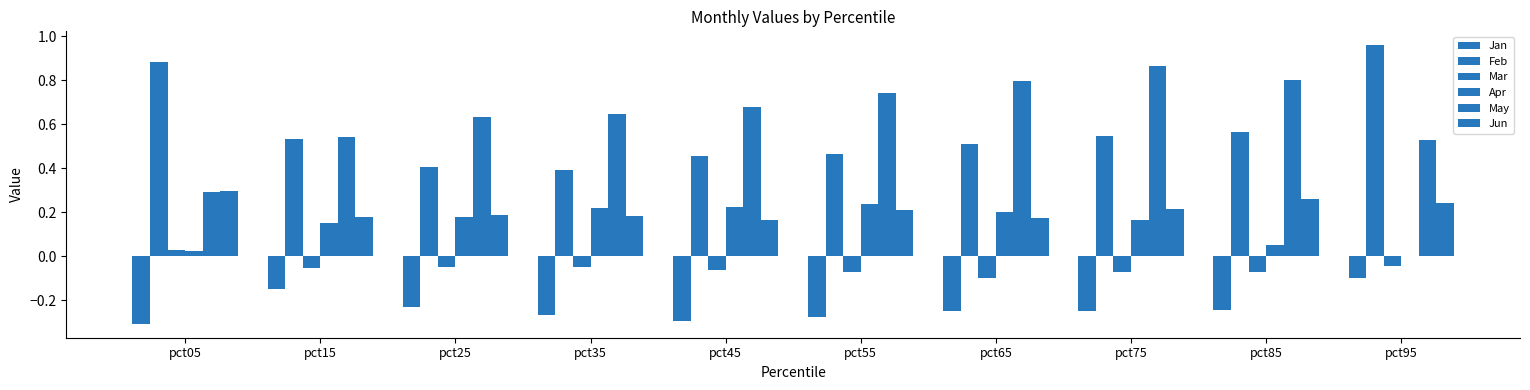

Rank the series at pct85 from highest to lowest value.

May, Feb, Jun, Apr, Mar, Jan